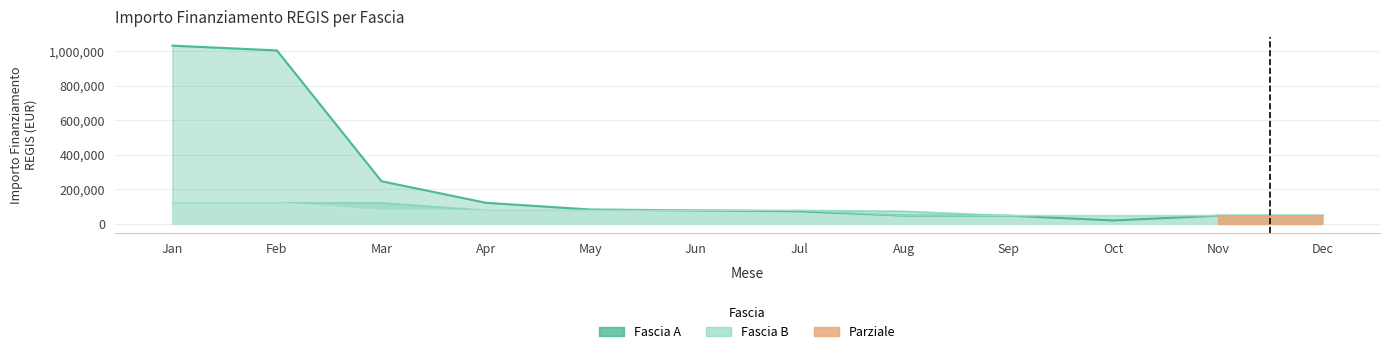

What is the maximum value for Fascia A?

1031574